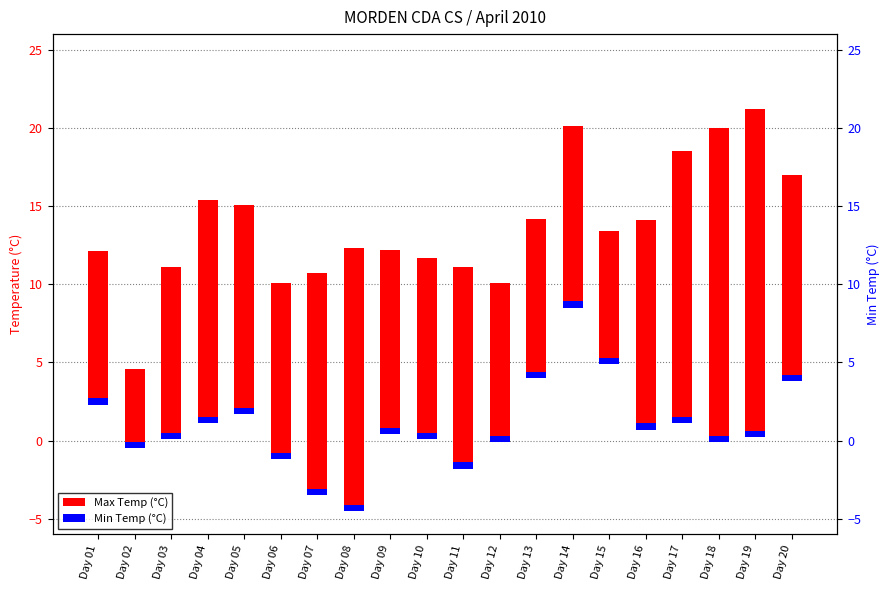

Which category has the lowest value in the Min Temp (°C) series?

Day 01